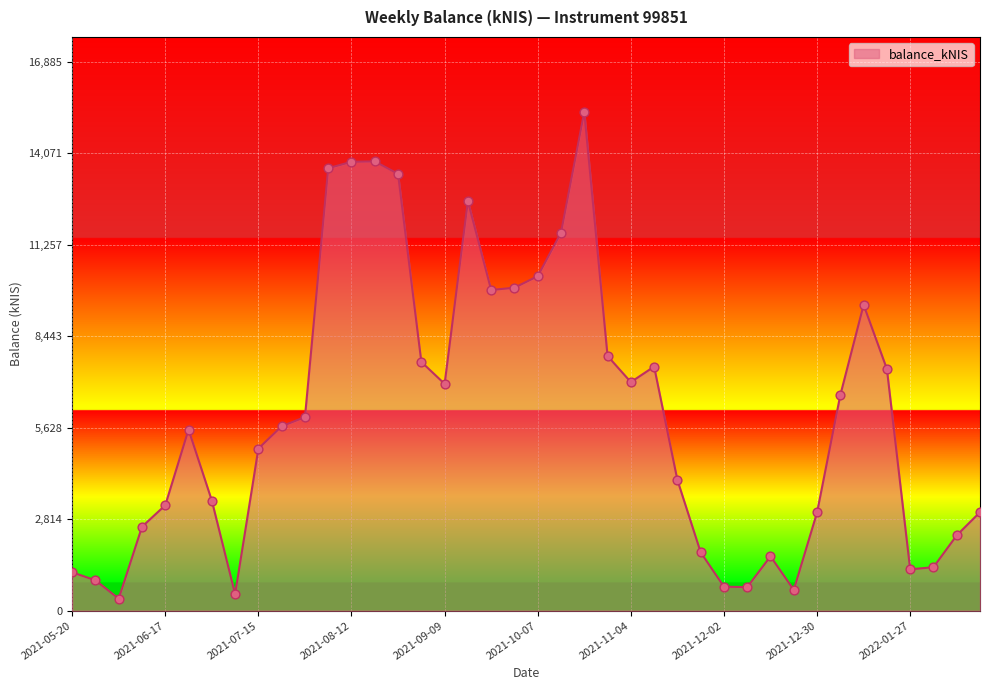

What is the minimum value shown in the chart?

370.6